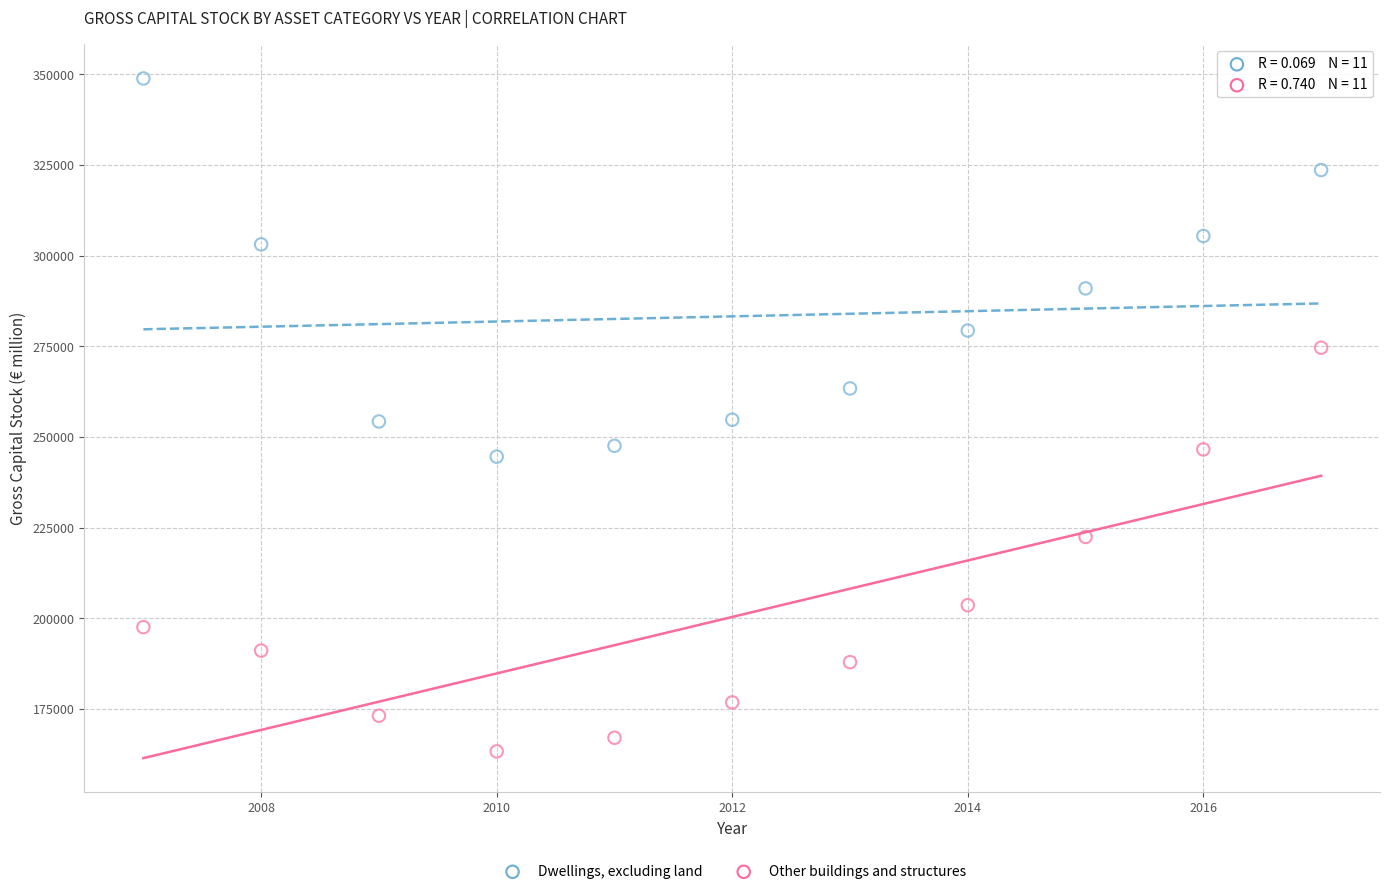

Which series contains the lowest Y value?

Other buildings and structures